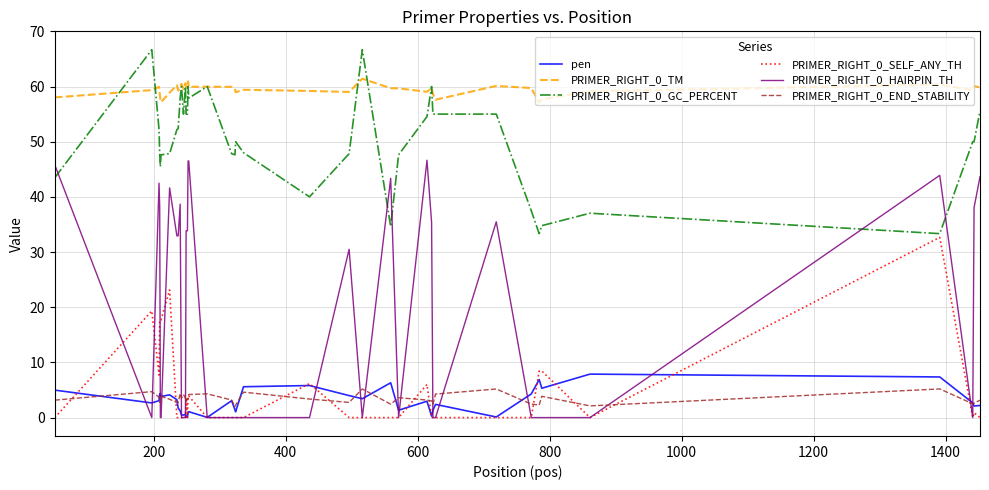

True or false: pen and PRIMER_RIGHT_0_GC_PERCENT intersect in this chart.

False